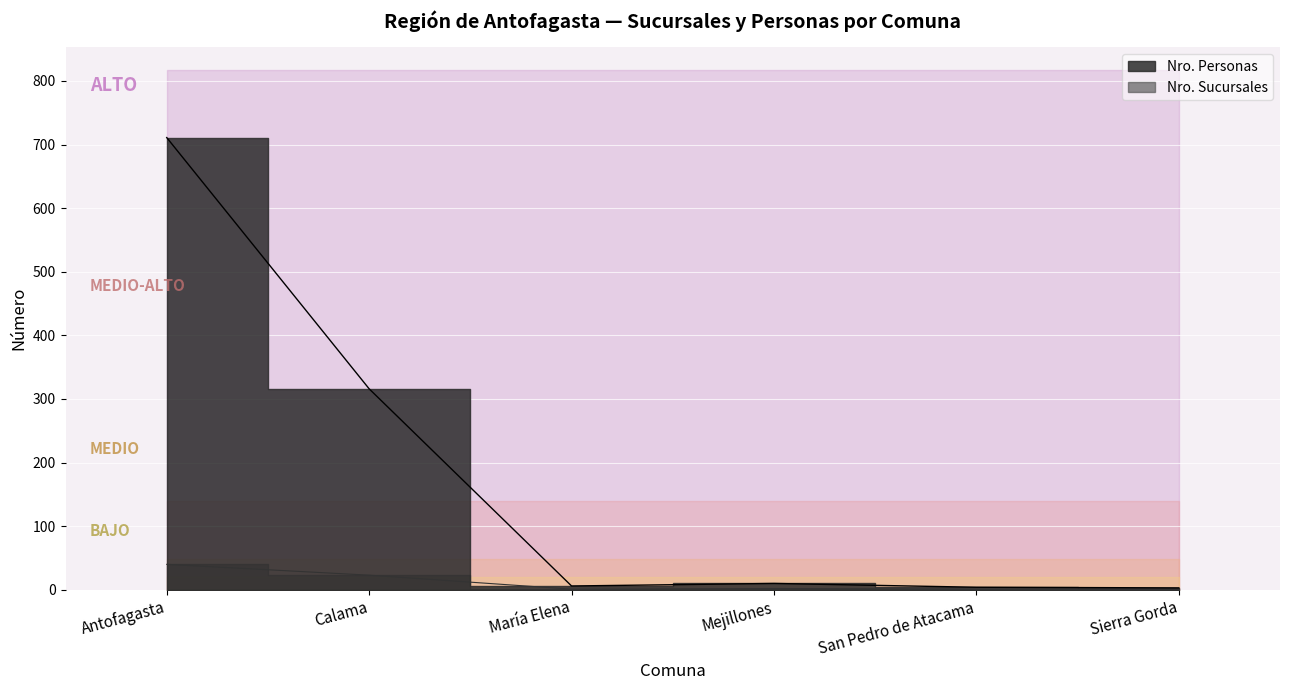

The value of Nro. Personas at Sierra Gorda is 2. True or false?

False